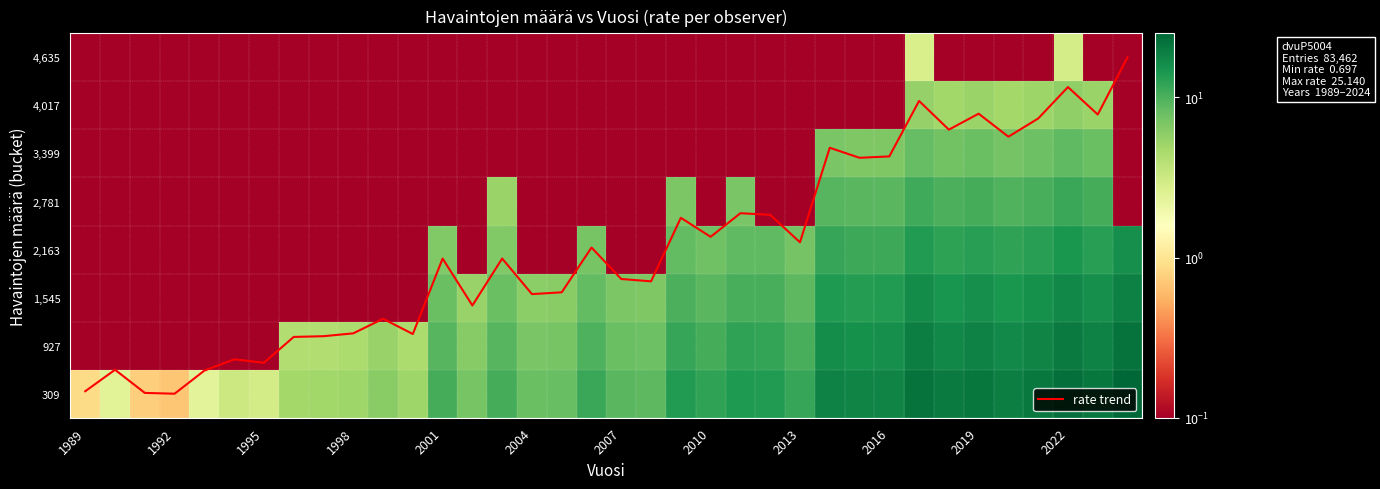

What is the average value of the 927 series?

9.5